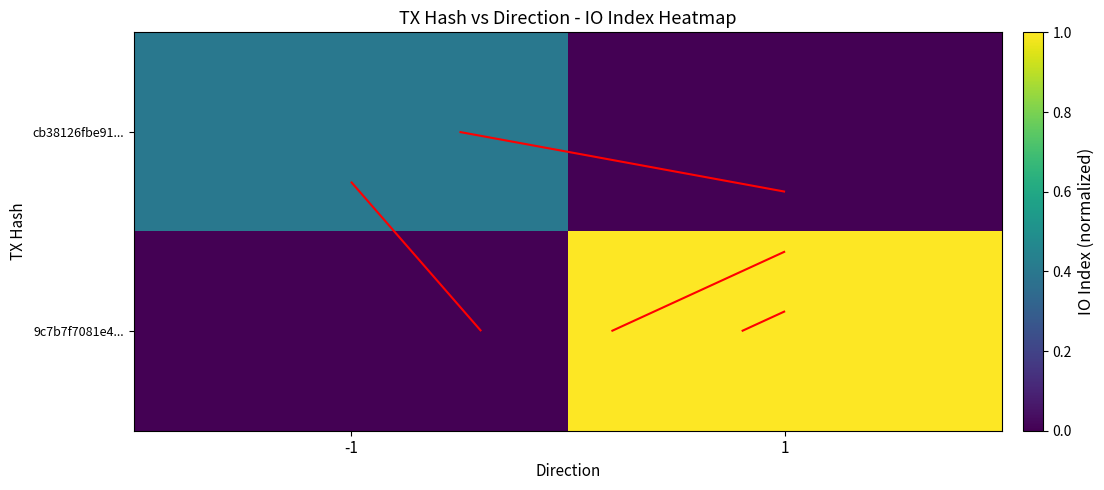

What is the spread (max minus min) of values at 1?

1.0